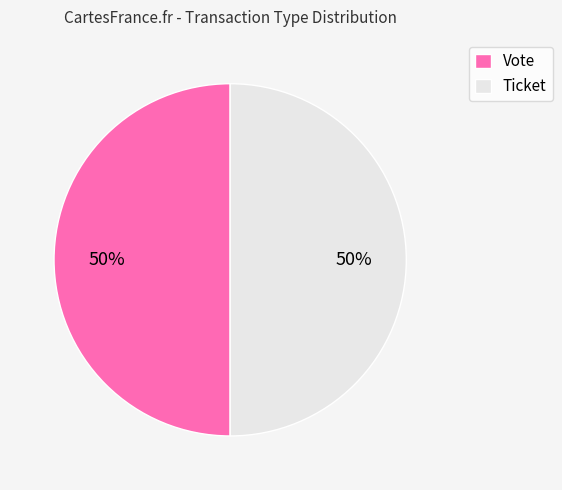

True or false: Vote accounts for 58% of the total.

False